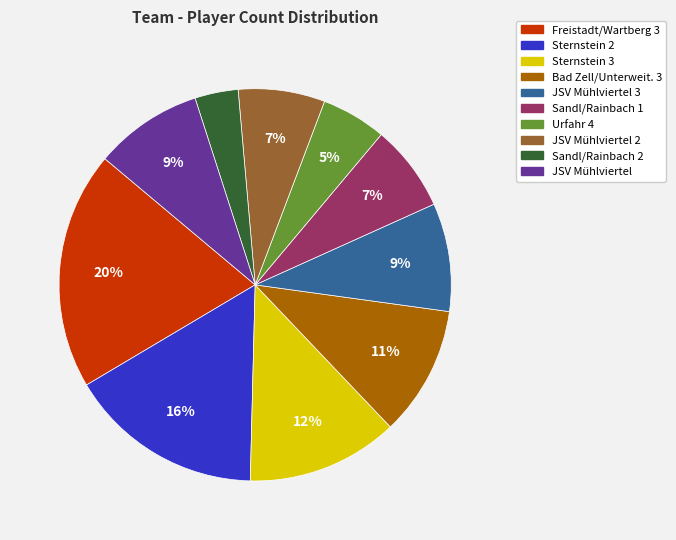

Is there a majority slice in this chart?

No